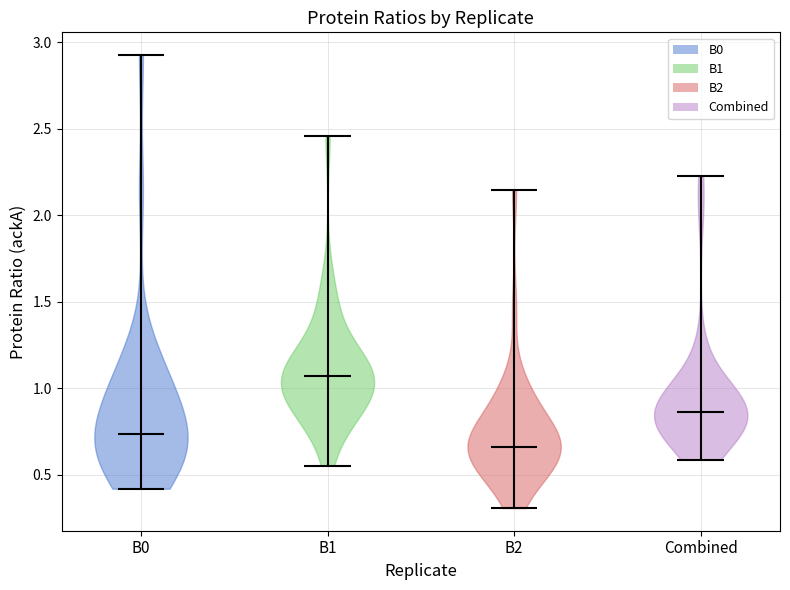

Reading left to right, read every violin against the y-axis: where its median line is, and the lowest and highest points it reaches. The values are not printed on the chart, so give them approximately, as read against the axis.

B0: median line 0.75, lowest point 0.40, highest point 2.95
B1: median line 1.05, lowest point 0.55, highest point 2.45
B2: median line 0.65, lowest point 0.30, highest point 2.15
Combined: median line 0.85, lowest point 0.60, highest point 2.20